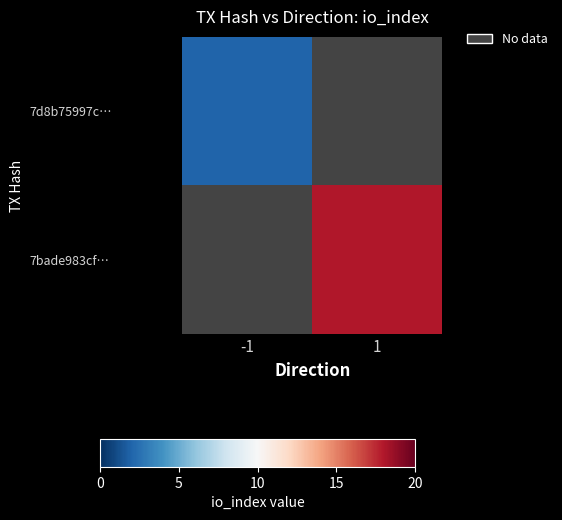

Which category has the lowest value across all series?

-1